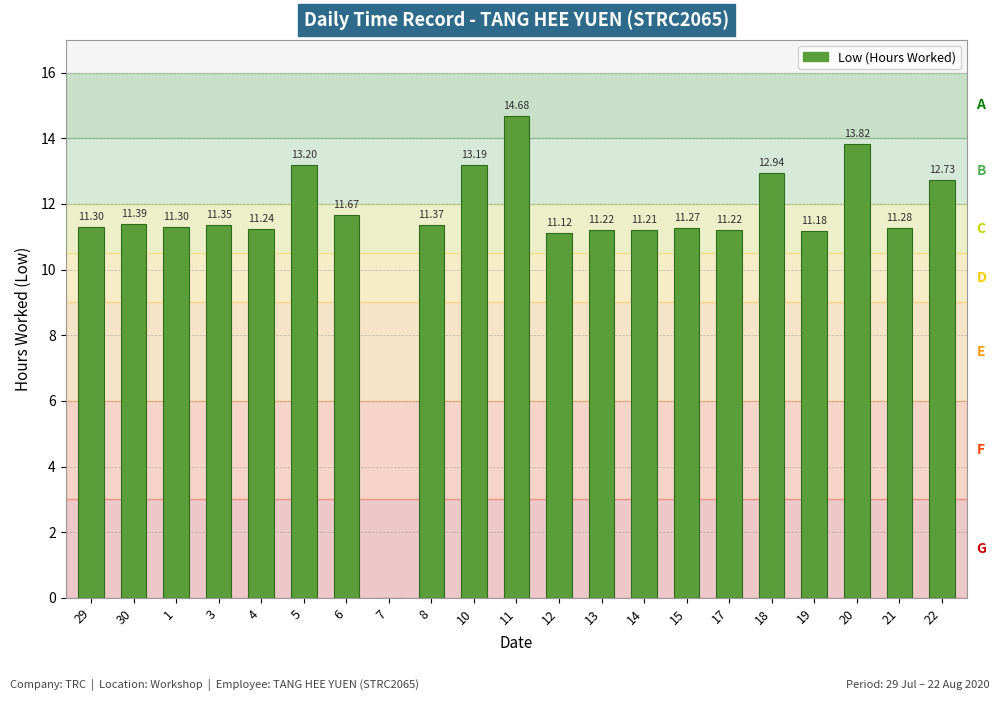

Count the number of values greater than 11.

20